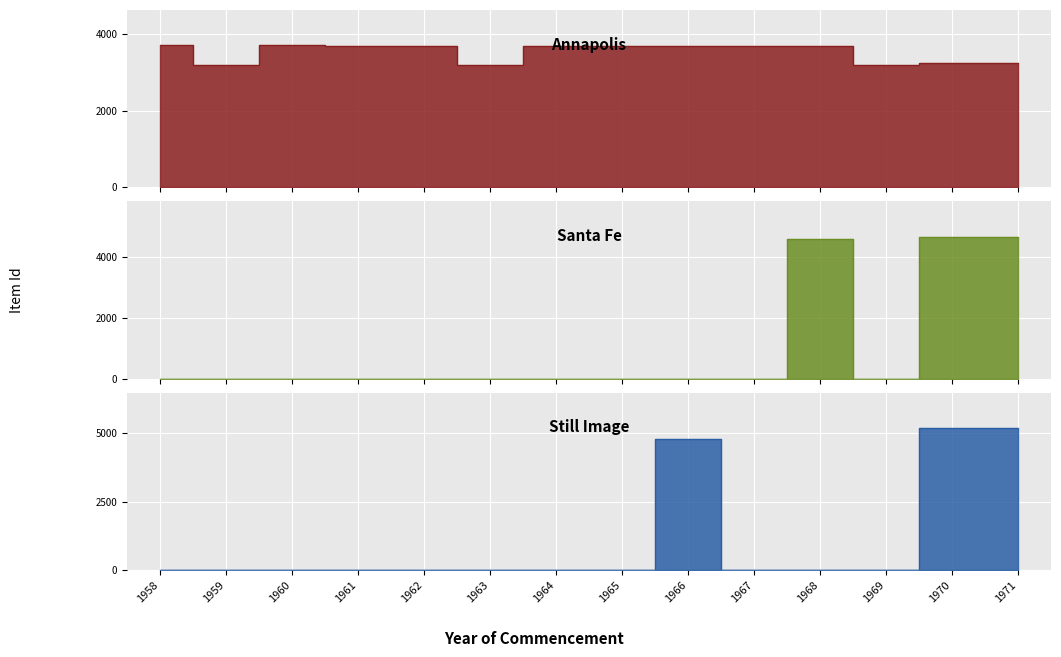

Rank the categories by Santa Fe value from lowest to highest.

1958, 1959, 1960, 1961, 1962, 1963, 1964, 1965, 1966, 1967, 1969, 1968, 1970, 1971